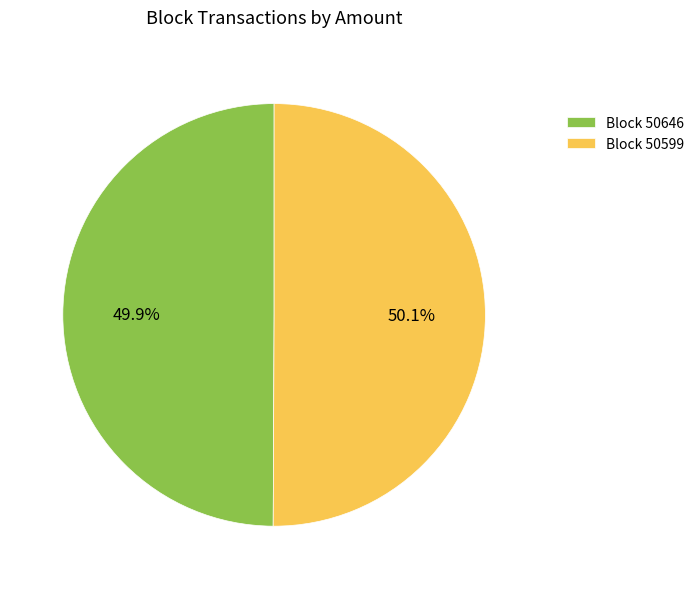

What is the ratio of the value at Block 50599 to the value at Block 50646?

1.0